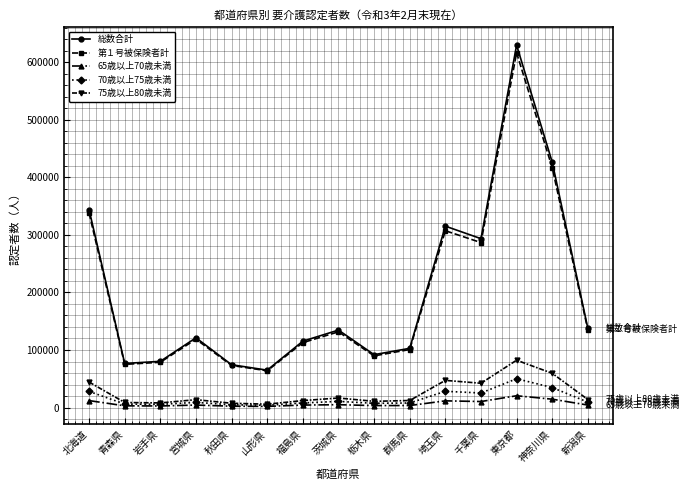

At which category is the sum across all series the highest?

東京都